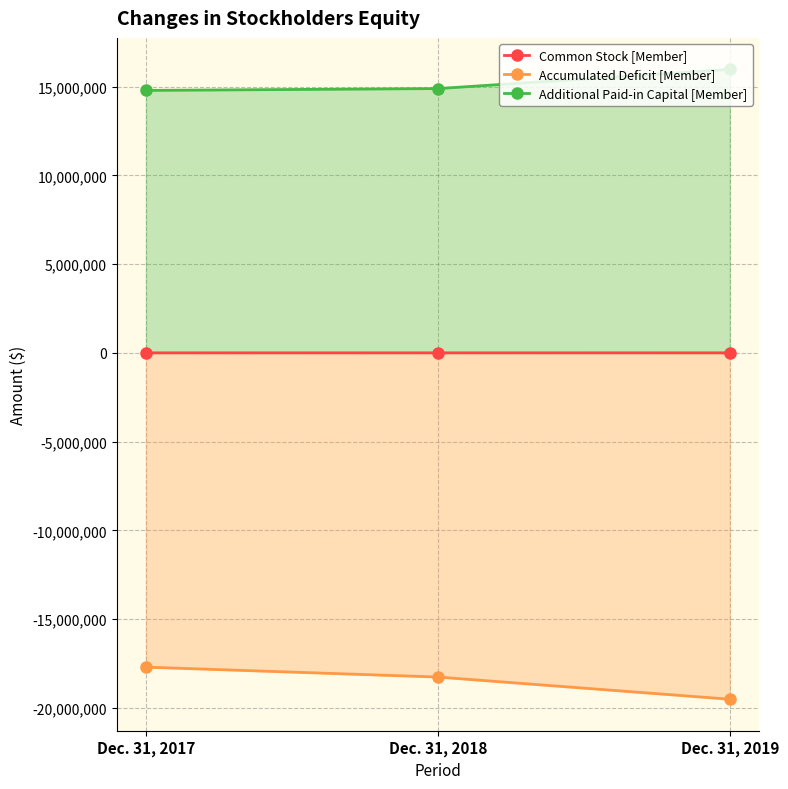

Rank the series at Dec. 31, 2017 from highest to lowest value.

Additional Paid-in Capital [Member], Common Stock [Member], Accumulated Deficit [Member]